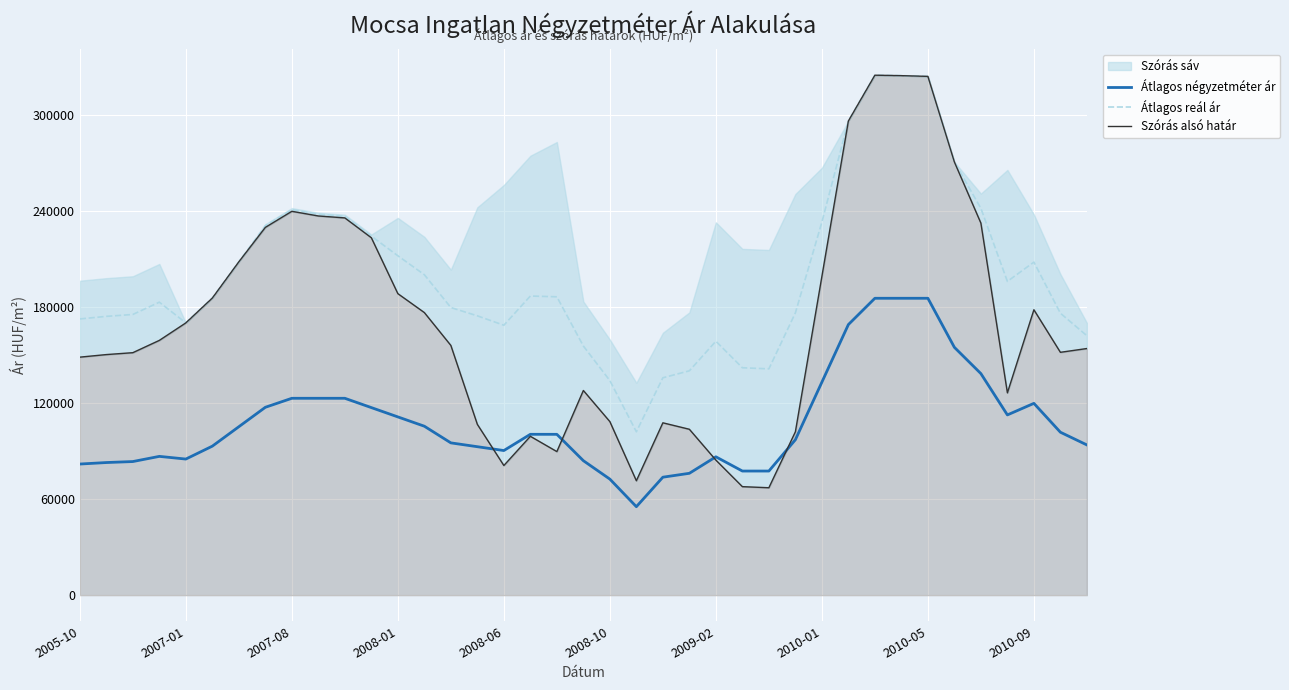

True or false: Átlagos reál ár and Átlagos négyzetméter ár cross at least once.

False